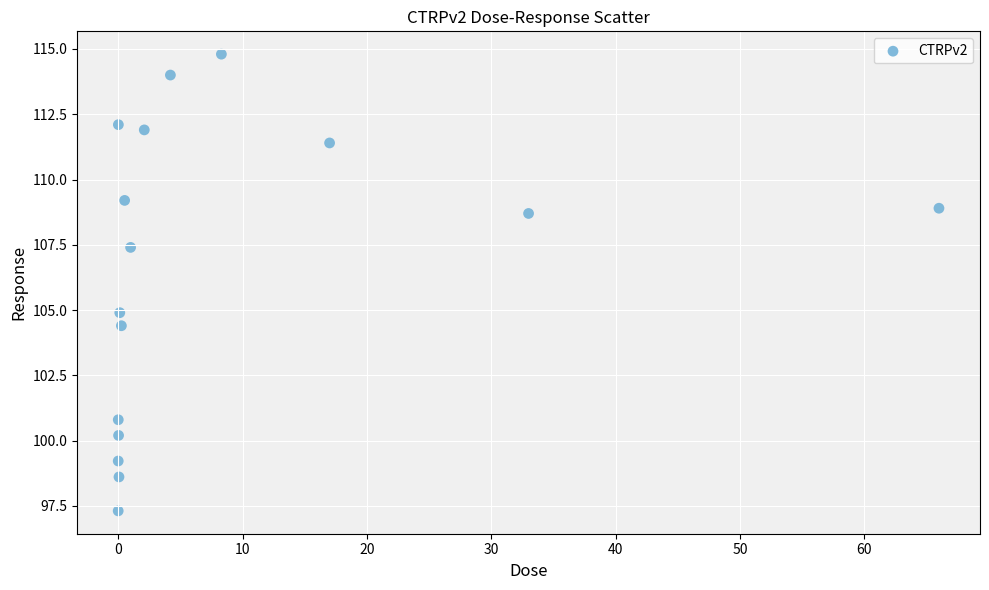

What Y value in the scatter plot is closest to 106?

104.9